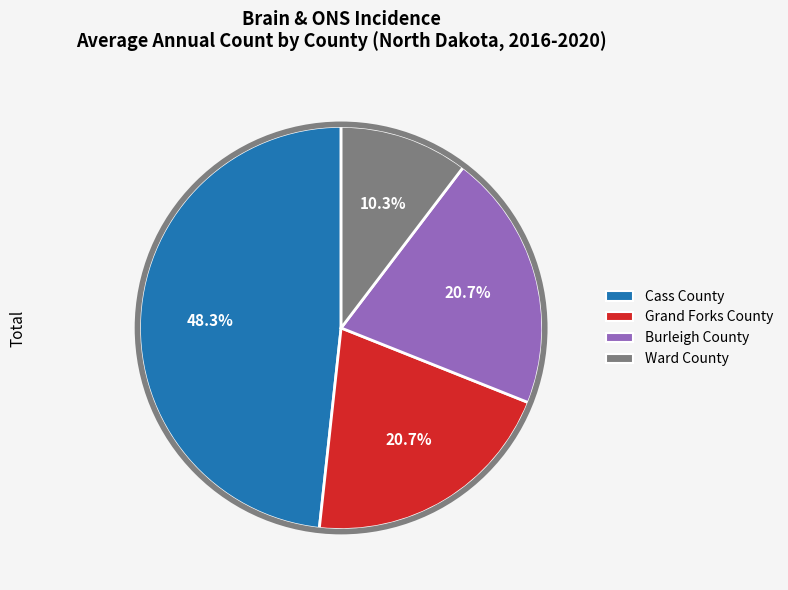

Which slice is the smallest?

Ward County